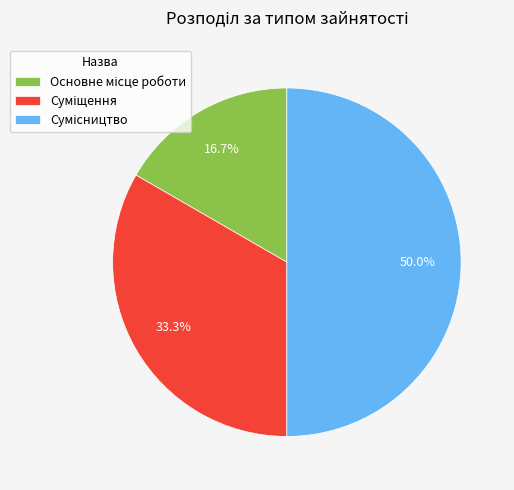

Approximately how many times larger is the value at Суміщення compared to Сумісництво?

0.7